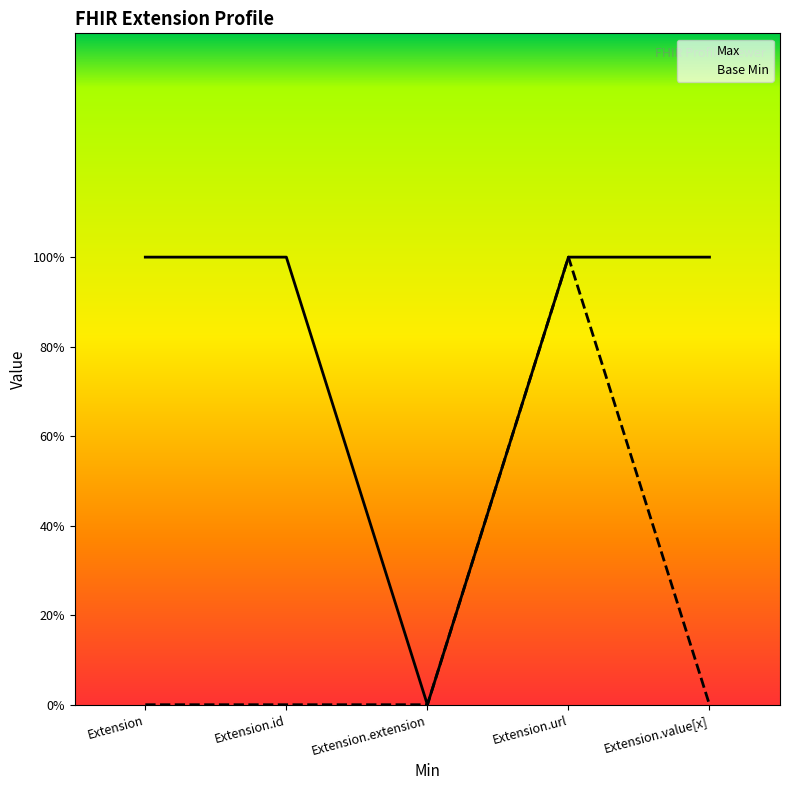

Between Extension and Extension.value[x], which series saw the biggest shift?

Max